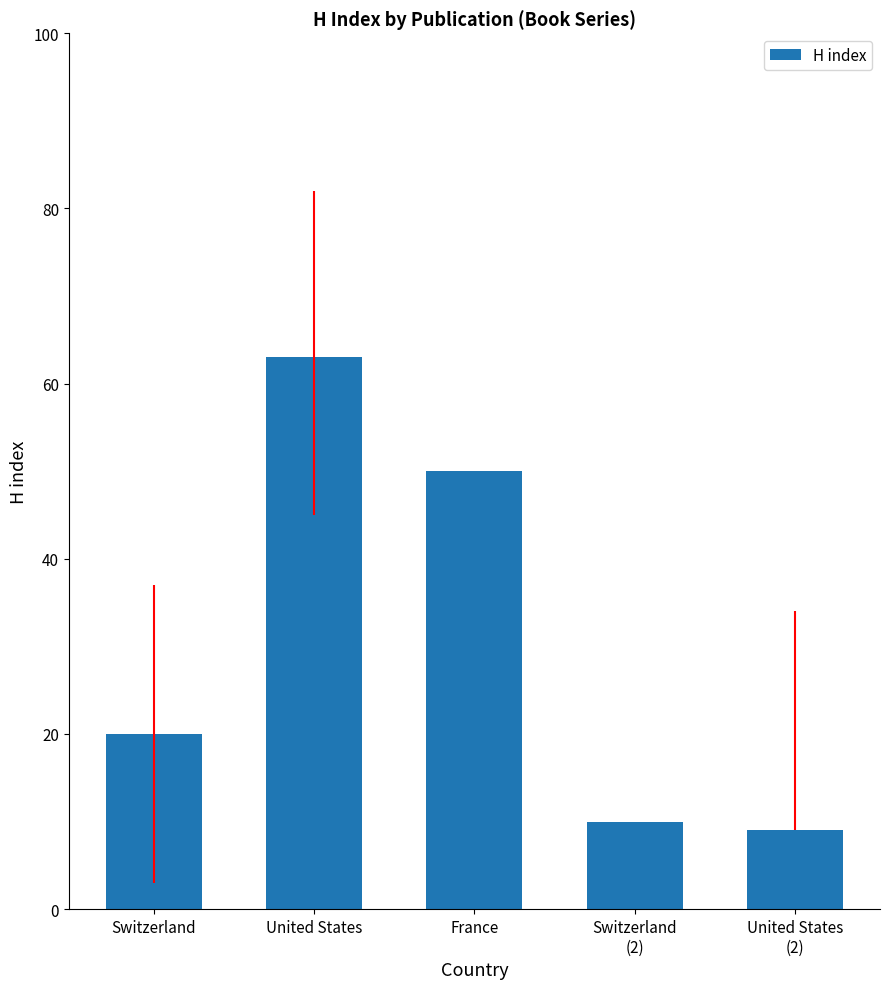

What is the ratio of the value at United States to the value at France?

1.3